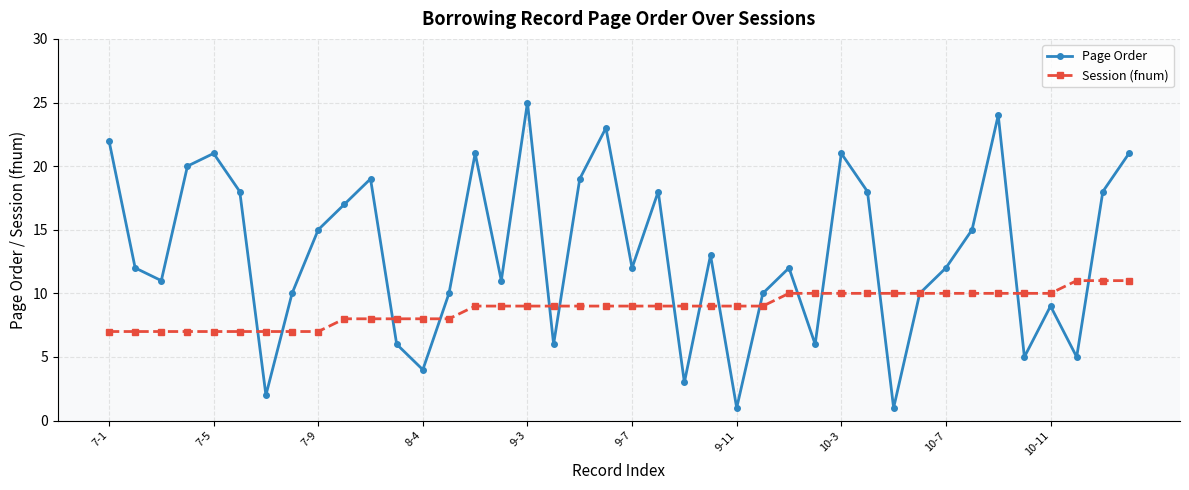

What is the difference between the second highest and minimum values in the Page Order series?

23